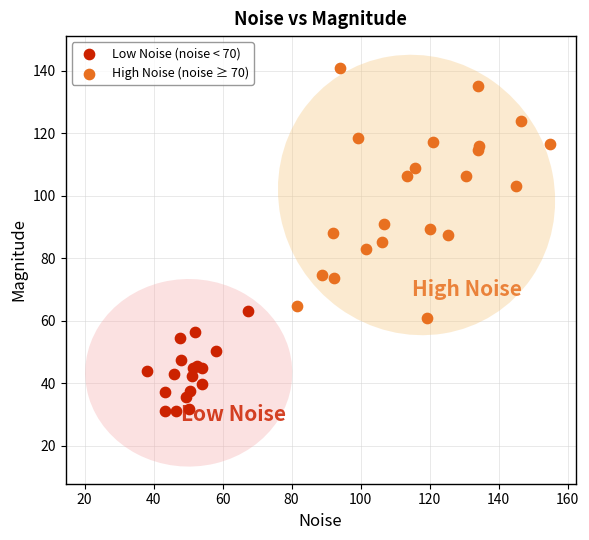

Which series contains the lowest Y value?

Low Noise (noise < 70)